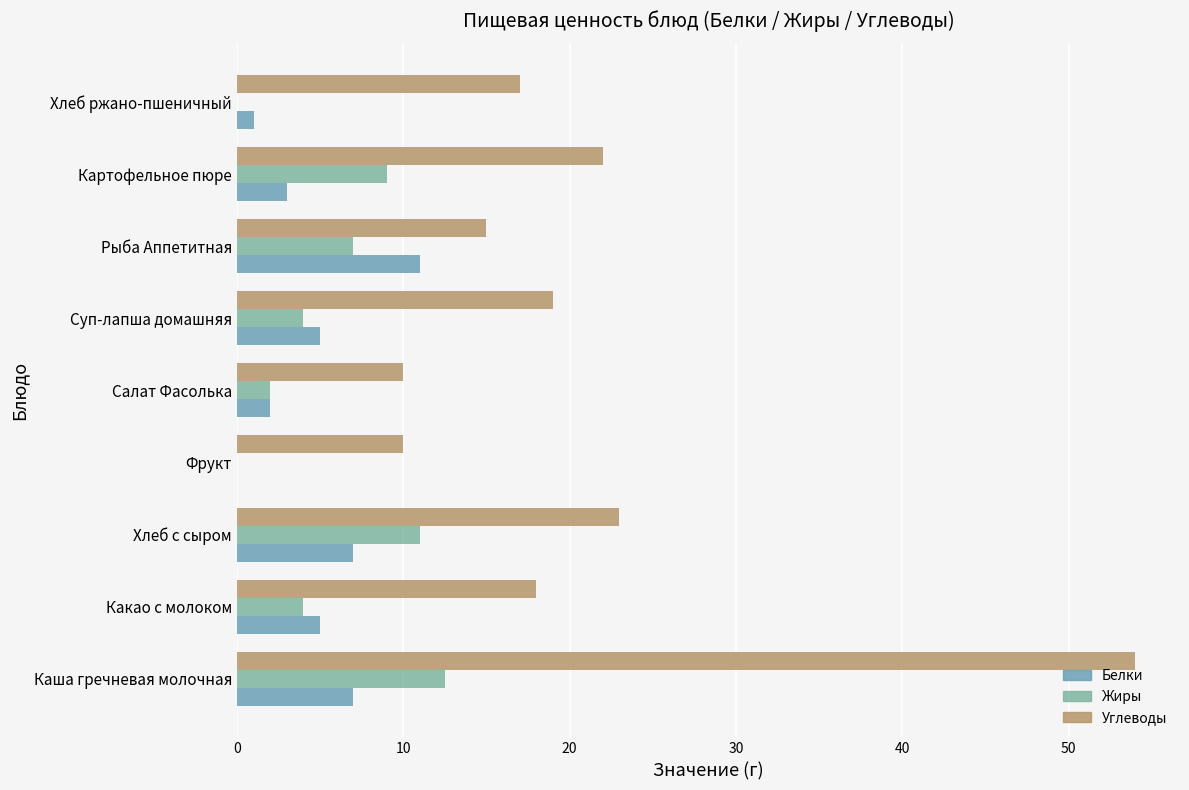

How many categories are shown in the chart?

9